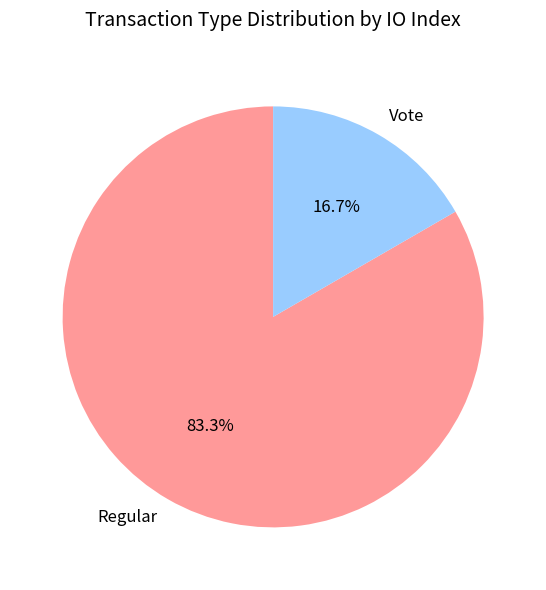

What percentage do Vote and Regular together represent?

100.0%